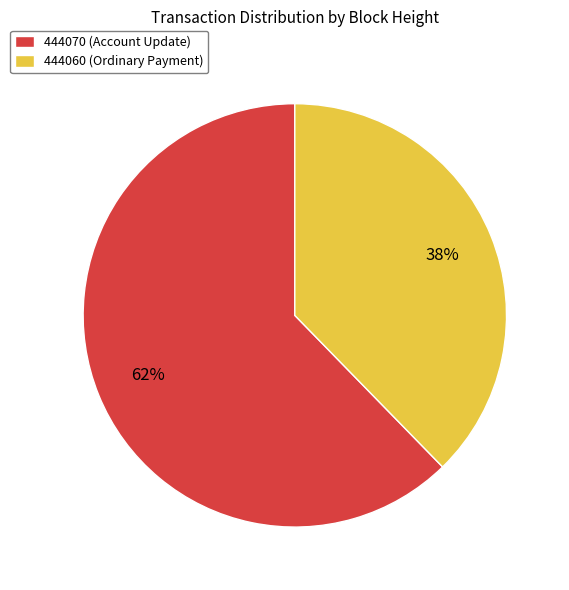

What is the majority slice?

444070 (Account Update)